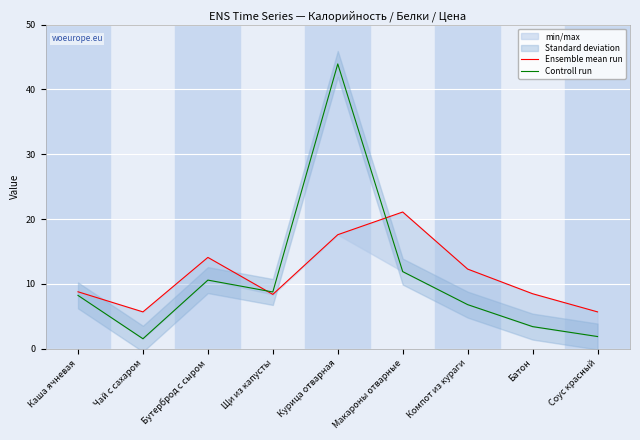

What is the lowest value of the Controll run series?

1.6